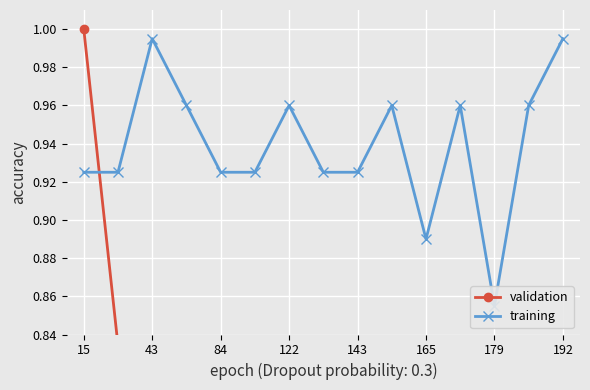

List the series in order of their peak value, highest first.

validation, training